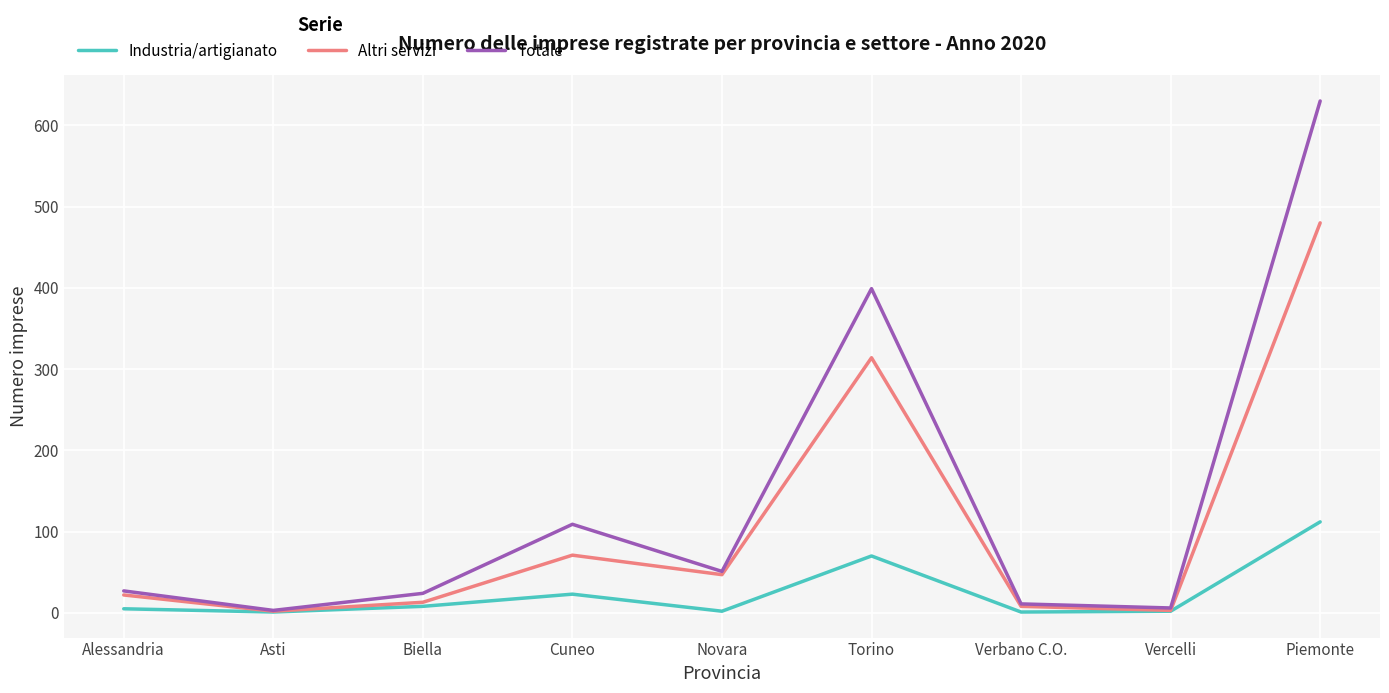

List the series in order of their overall mean, lowest first.

Industria/artigianato, Altri servizi, Totale